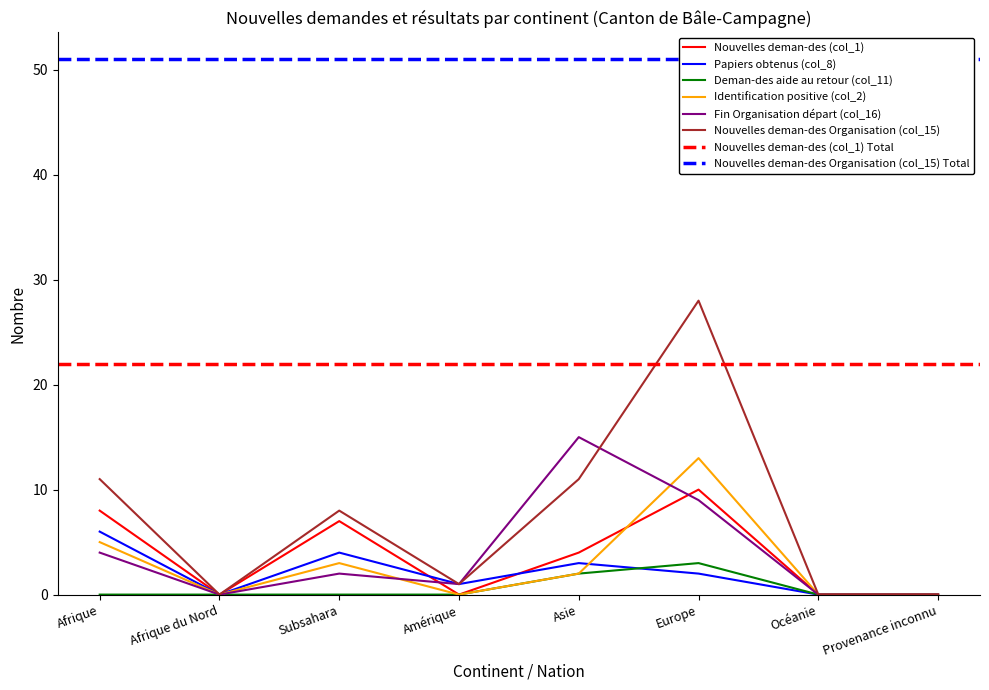

Reading left to right, transcribe all the data shown in this chart.

Nouvelles deman-des (col_1): 8	0	7	0	4	10	0	0
Papiers obtenus (col_8): 6	0	4	1	3	2	0	0
Deman-des aide au retour (col_11): 0	0	0	0	2	3	0	0
Identification positive (col_2): 5	0	3	0	2	13	0	0
Fin Organisation départ (col_16): 4	0	2	1	15	9	0	0
Nouvelles deman-des Organisation (col_15): 11	0	8	1	11	28	0	0